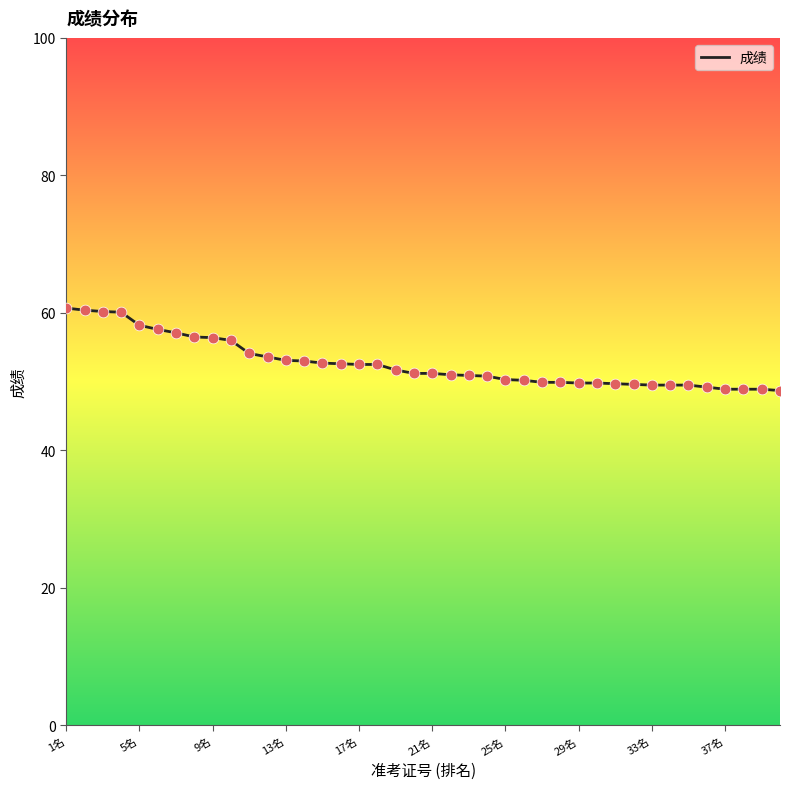

What is the smallest value displayed?

48.7